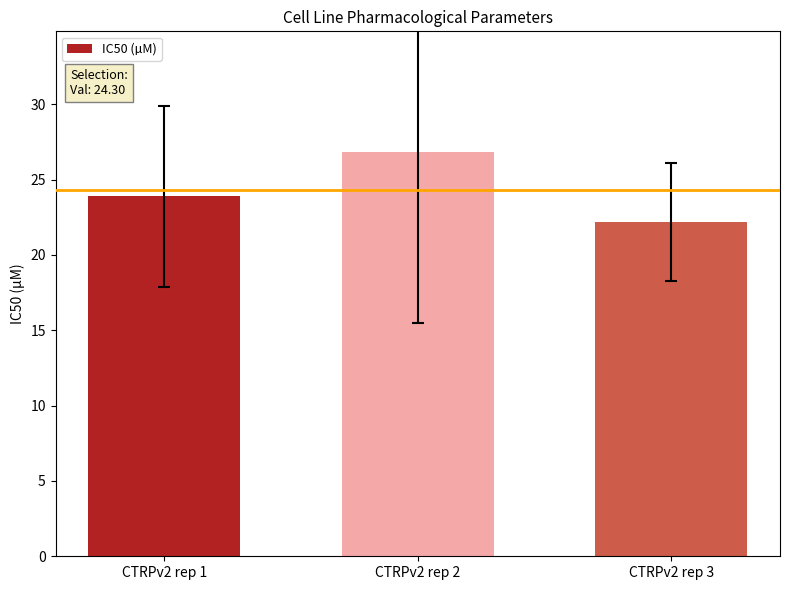

True or false: the data shows 36.8 at CTRPv2 rep 3.

False